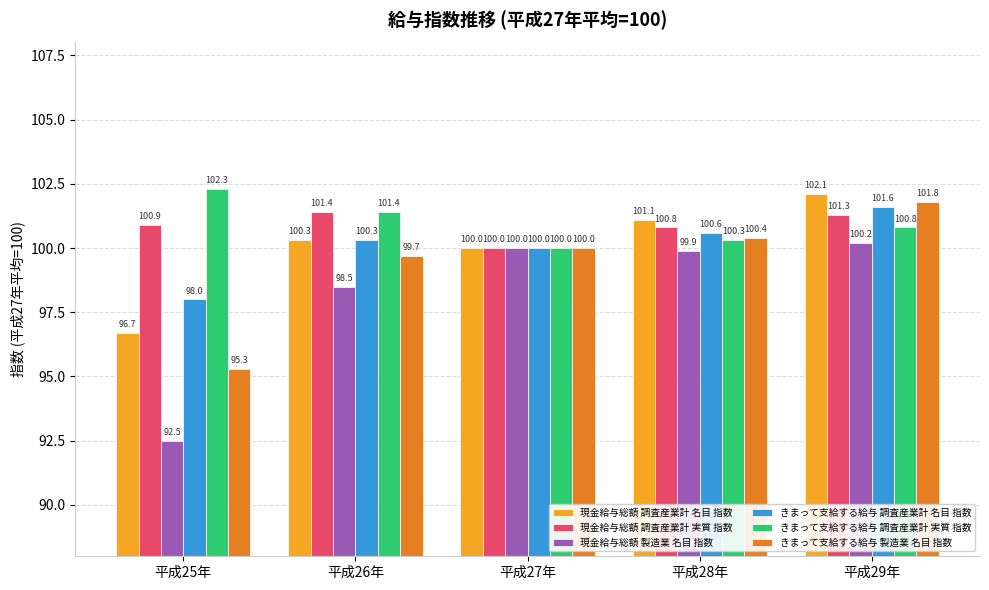

What is the smallest value displayed?

92.5